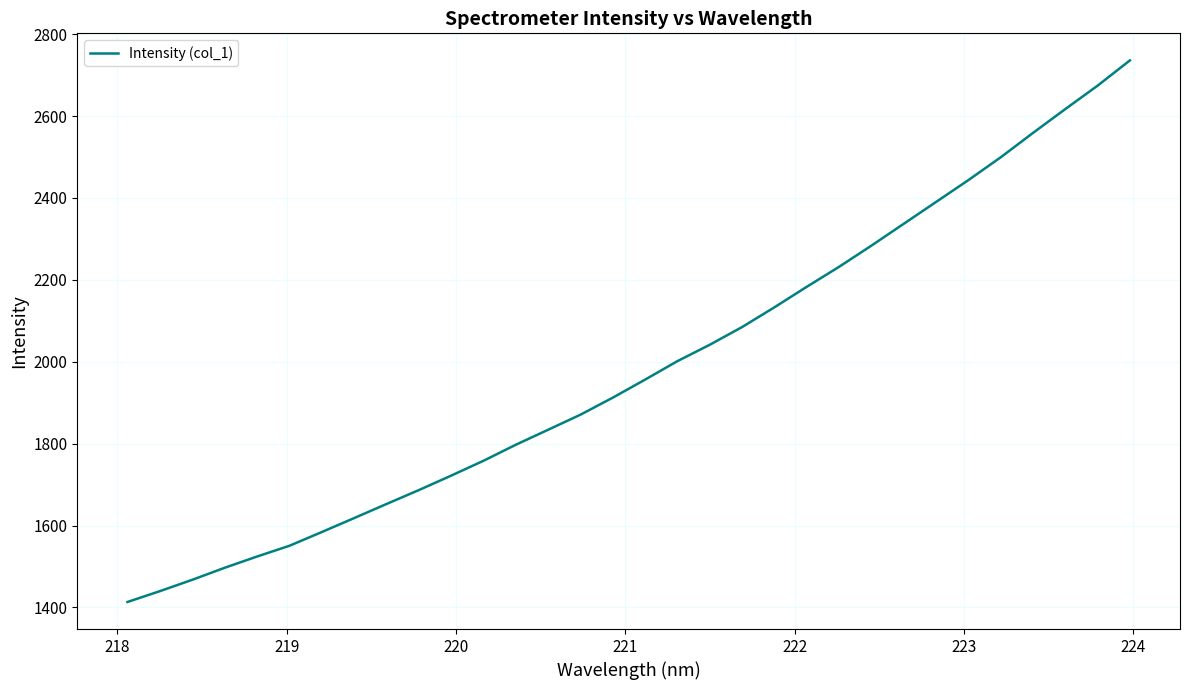

What is the greatest value displayed?

2735.8